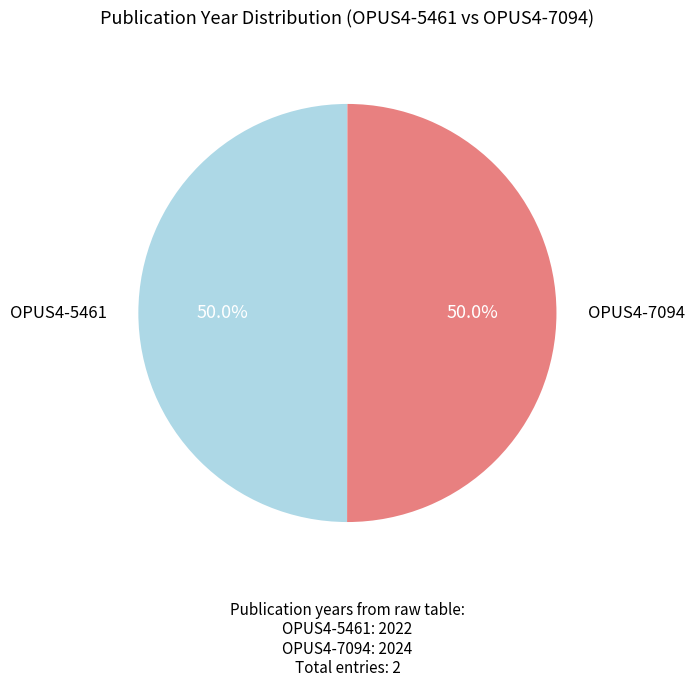

True or false: OPUS4-5461 accounts for 37% of the total.

False